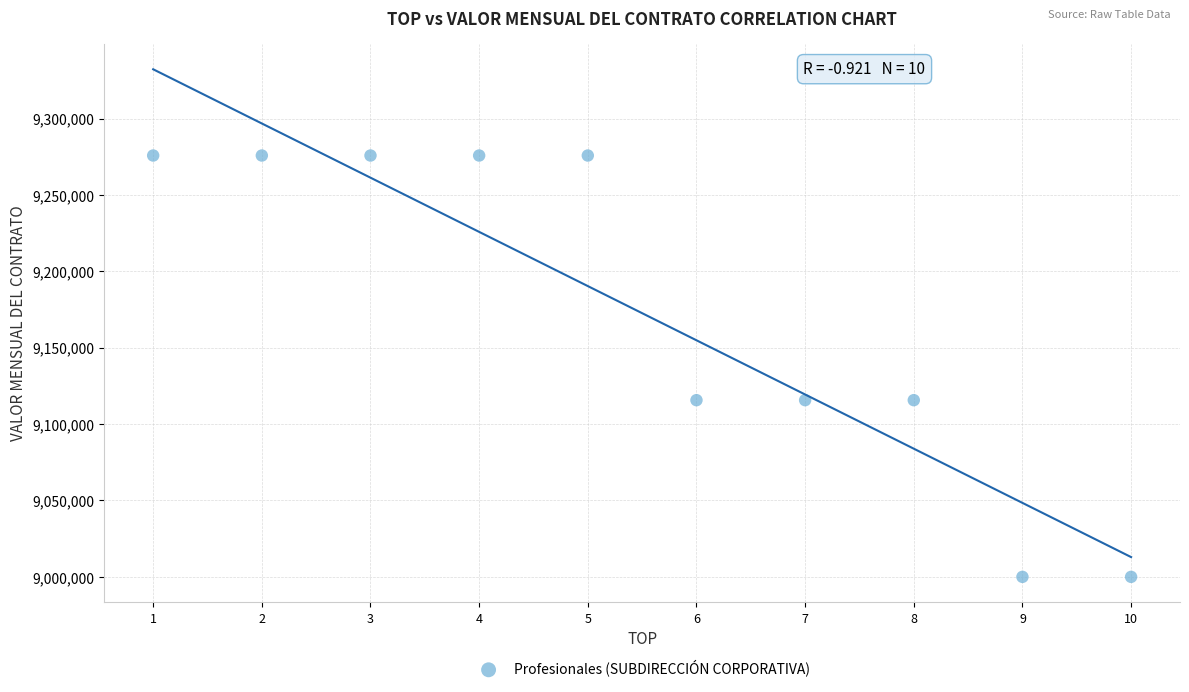

What is the average Y value?

9172626